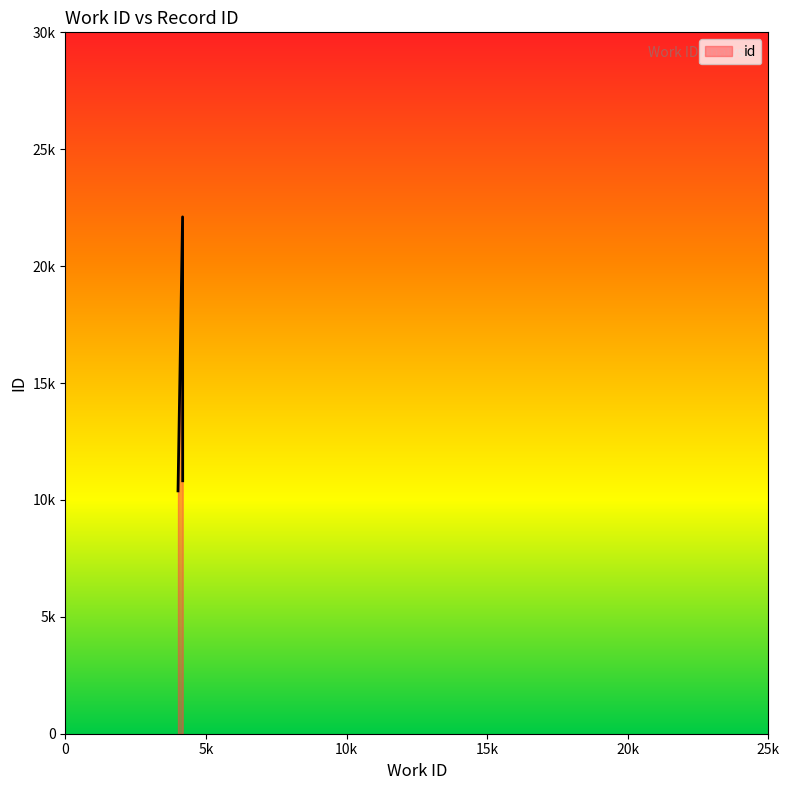

Which label corresponds to the smallest value in the chart?

4004